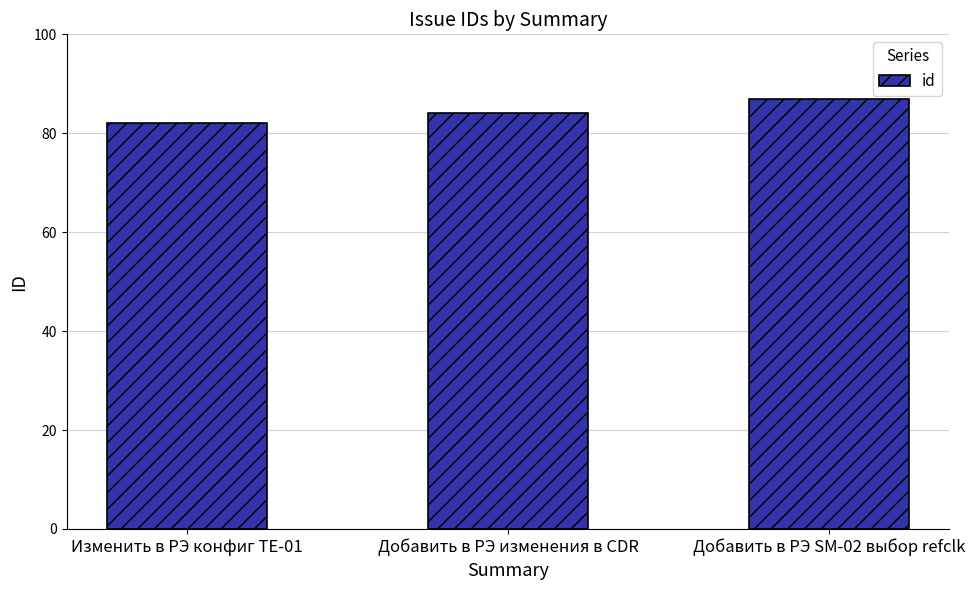

List the labels in order of value, largest first.

Добавить в РЭ SM-02 выбор refclk, Добавить в РЭ изменения в CDR, Изменить в РЭ конфиг TE-01